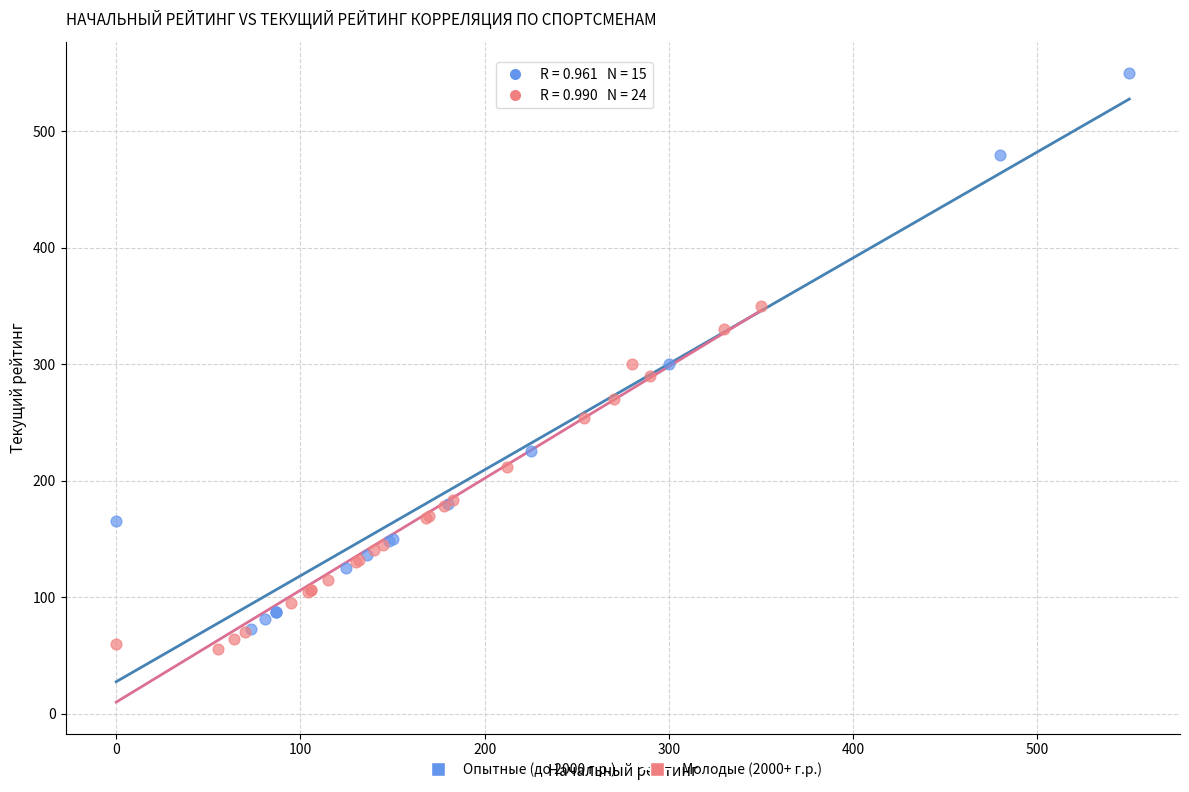

Which series has the largest Y range (max minus min)?

Опытные (до 2000 г.р.)